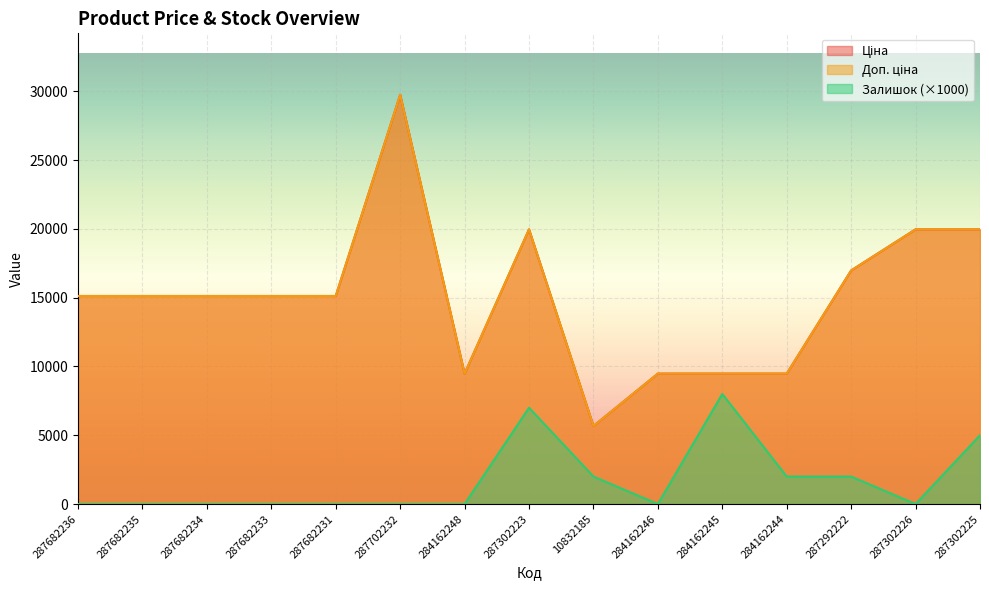

Reading left to right, transcribe all the data shown in this chart.

Ціна: 15120.0	15120.0	15120.0	15120.0	15120.0	29747.2	9480.1	19964.2	5673.8	9480.1	9480.1	9480.1	16976.3	19964.2	19964.2
Доп. ціна: 15120.0	15120.0	15120.0	15120.0	15120.0	29747.2	9480.1	19964.2	5673.8	9480.1	9480.1	9480.1	16976.3	19964.2	19964.2
Залишок: 0.0	0.0	0.0	0.0	0.0	0.0	0.0	7000.0	2000.0	0.0	8000.0	2000.0	2000.0	0.0	5000.0